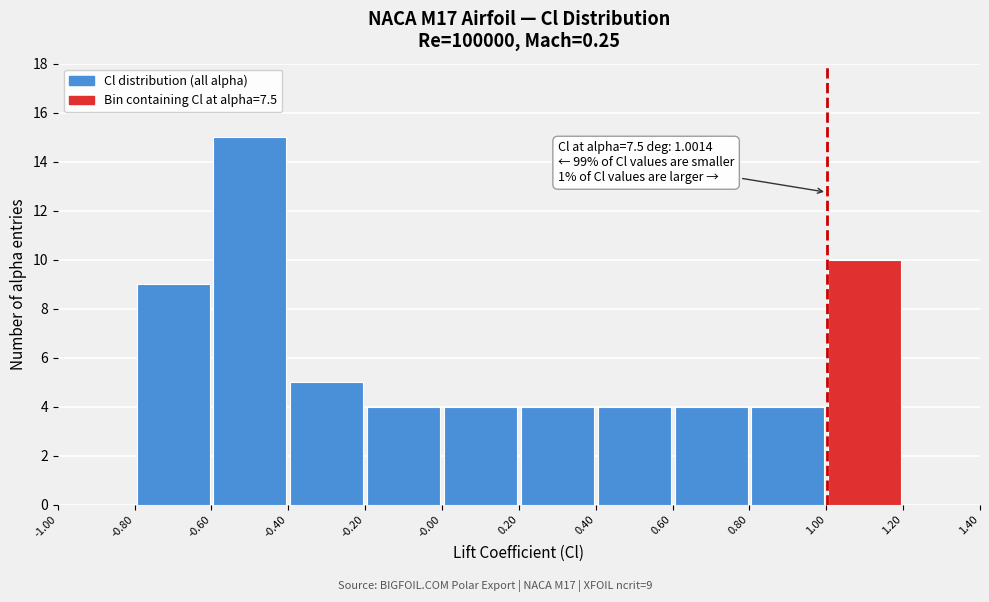

Which range on the x-axis has the tallest bar?

-0.60 to -0.40